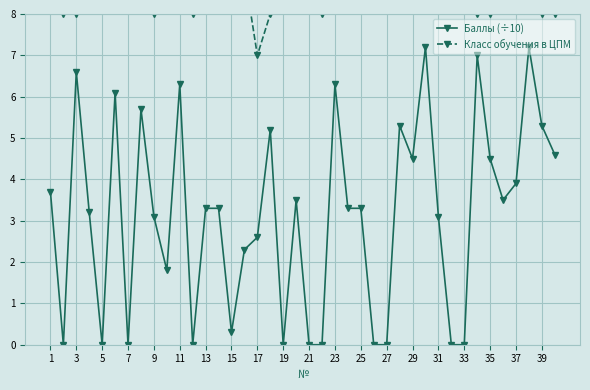

What is the difference between the Баллы (÷10) values at 39 and 21?

5.3